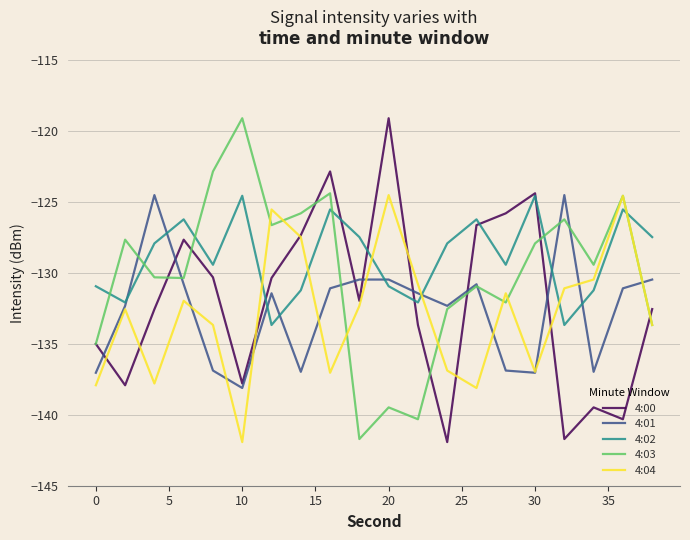

What is the minimum value for 4:04?

-141.9